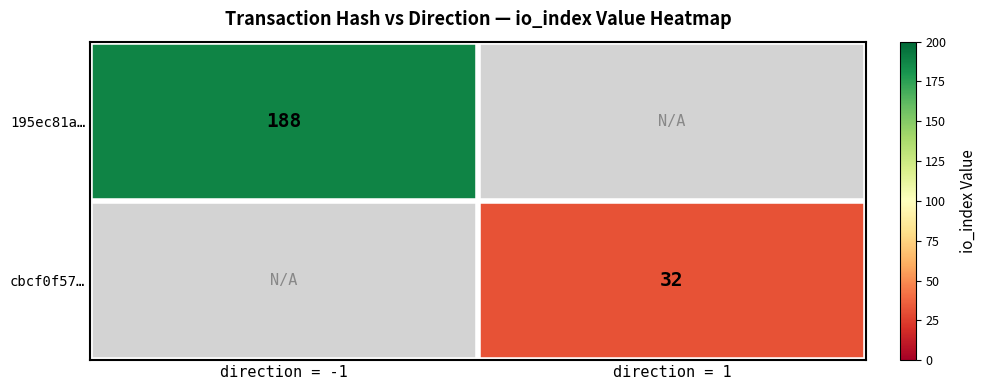

Is it true that cbcf0f57… equals 32 at direction = 1?

True